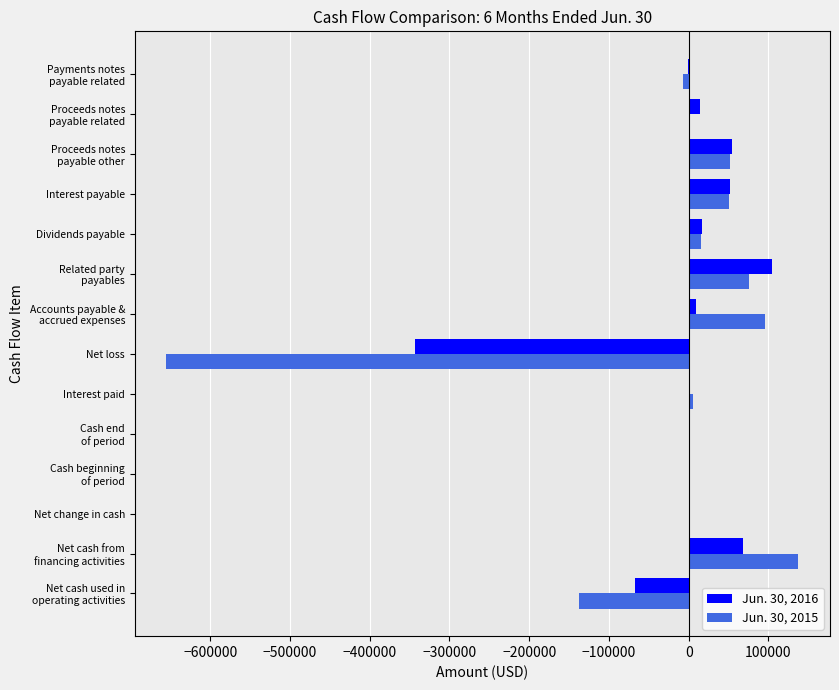

What is the sum of all Jun. 30, 2016 values?

-90294